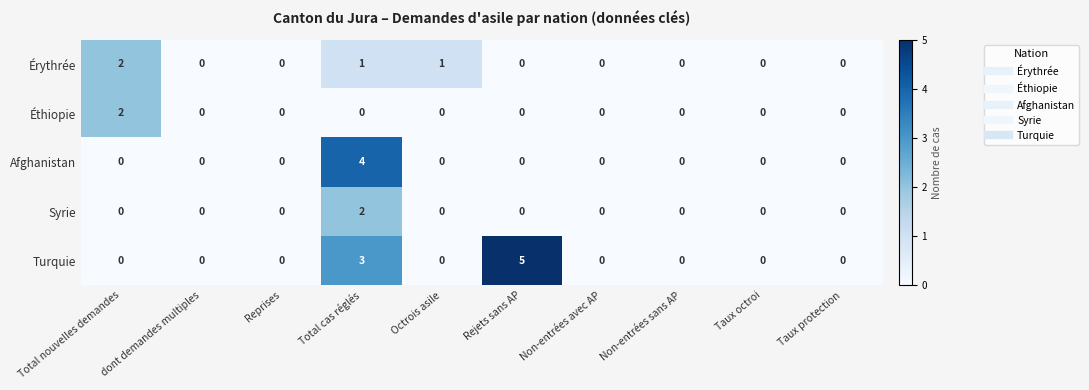

How many Syrie values are between 0 and 1?

9